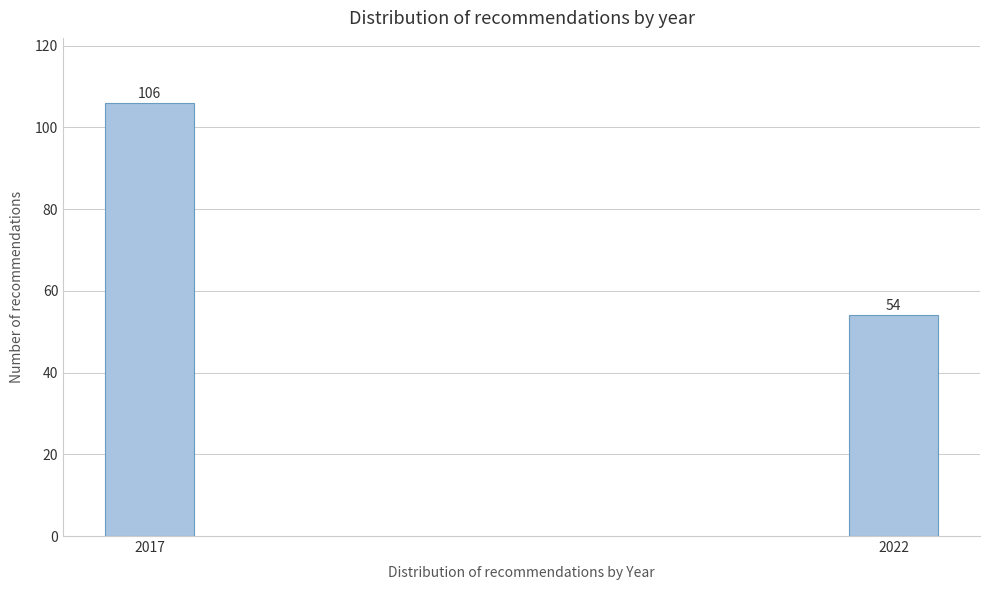

Reading left to right, list all the values displayed in this chart.

106	54